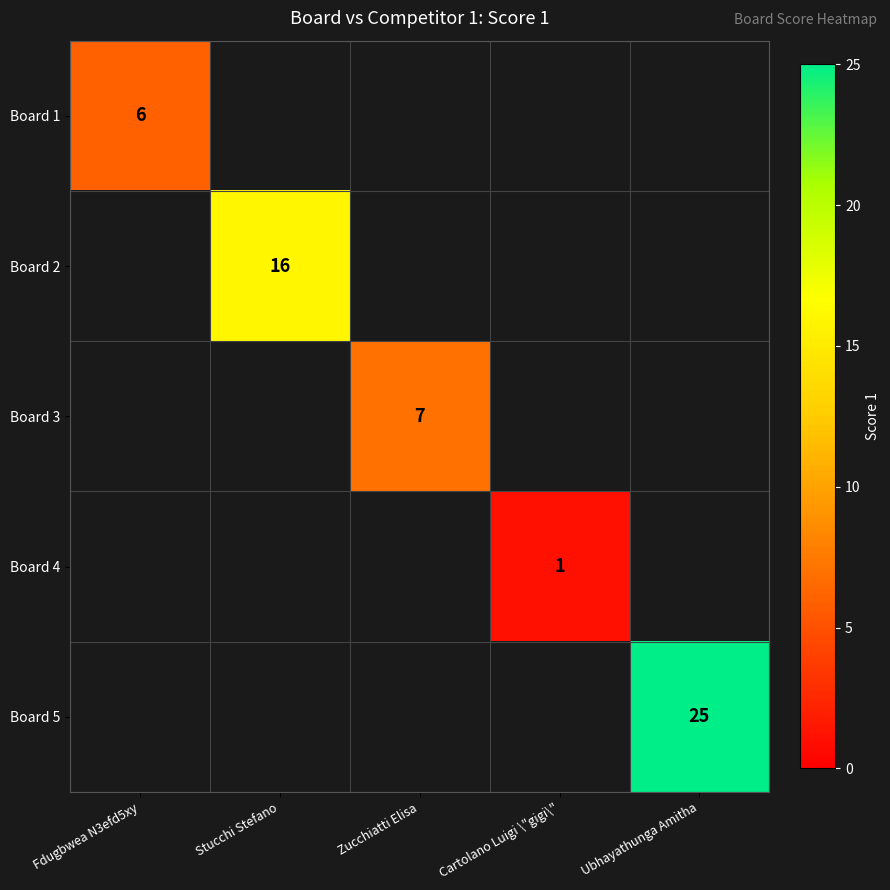

Is it true that Board 2 equals 16 at Stucchi Stefano?

True